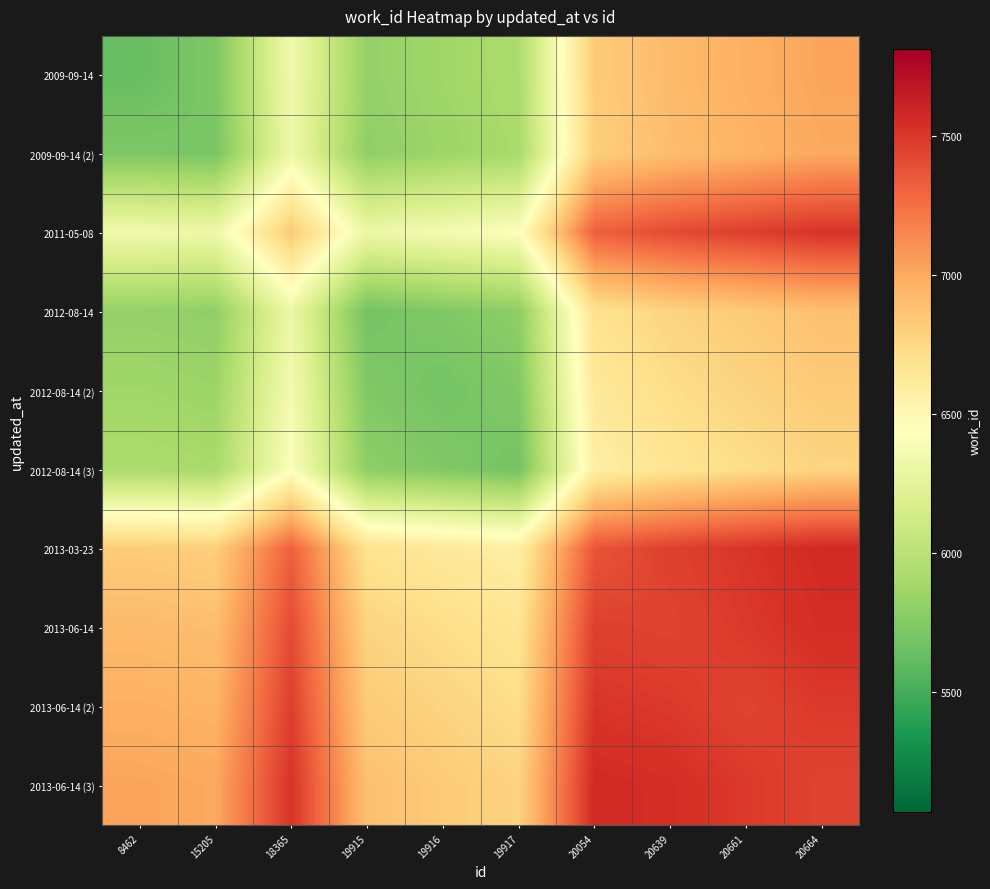

Which series has the largest total across all categories?

2013-06-14 (3)